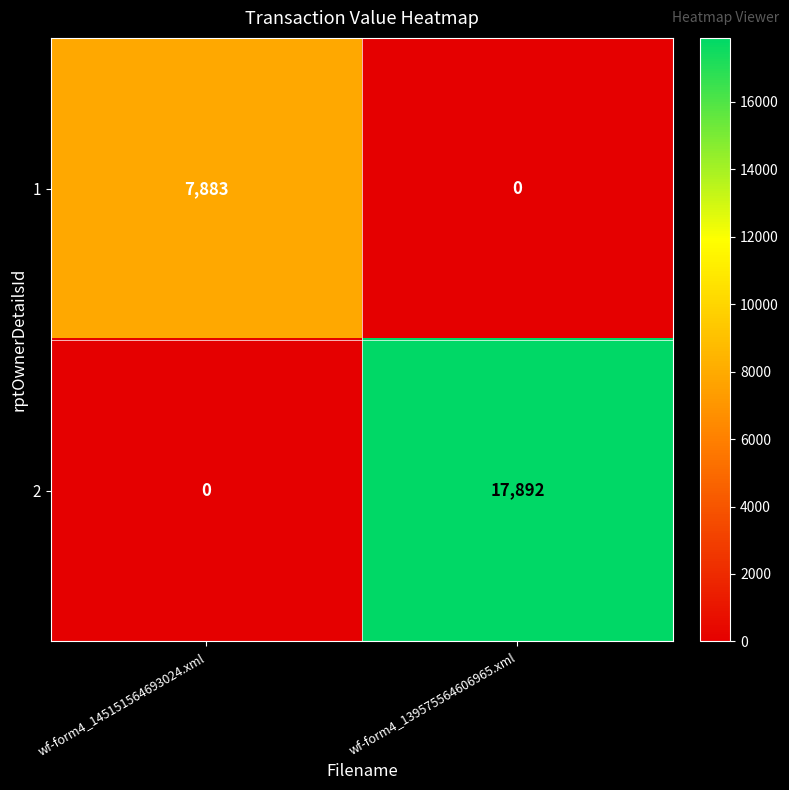

What is the average value of the 1 series?

3942